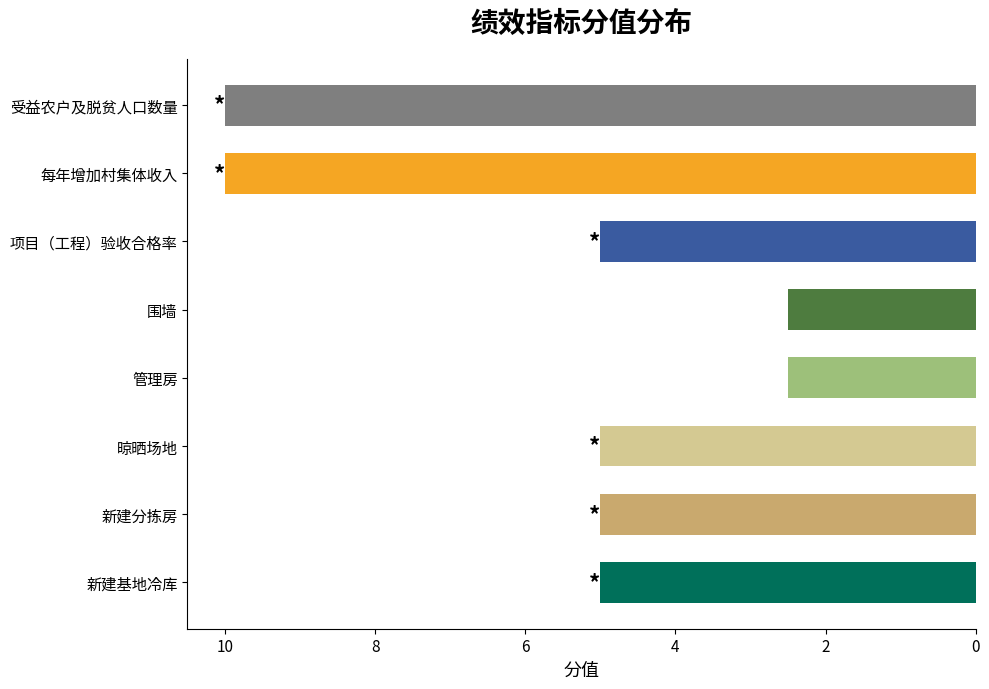

Does the chart contain any negative values?

No